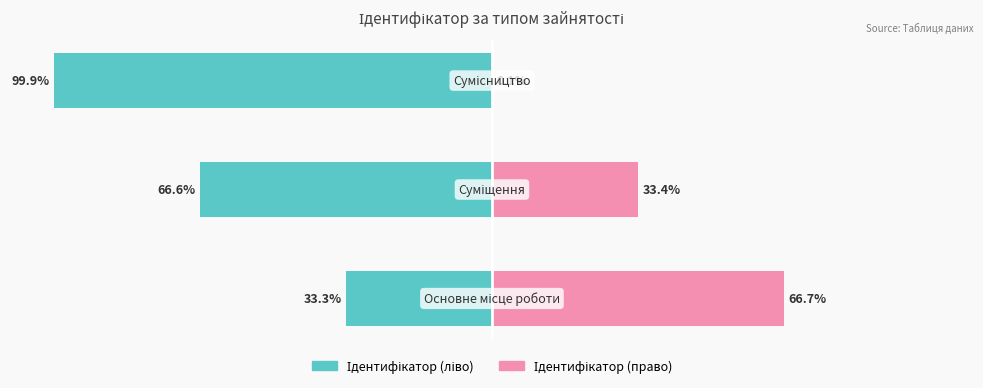

Reading left to right, list all the values displayed in this chart.

Ідентифікатор (ліво): 0=-33.3	1=-66.6	2=-99.9
Ідентифікатор (право): 0=66.7	1=33.4	2=0.1